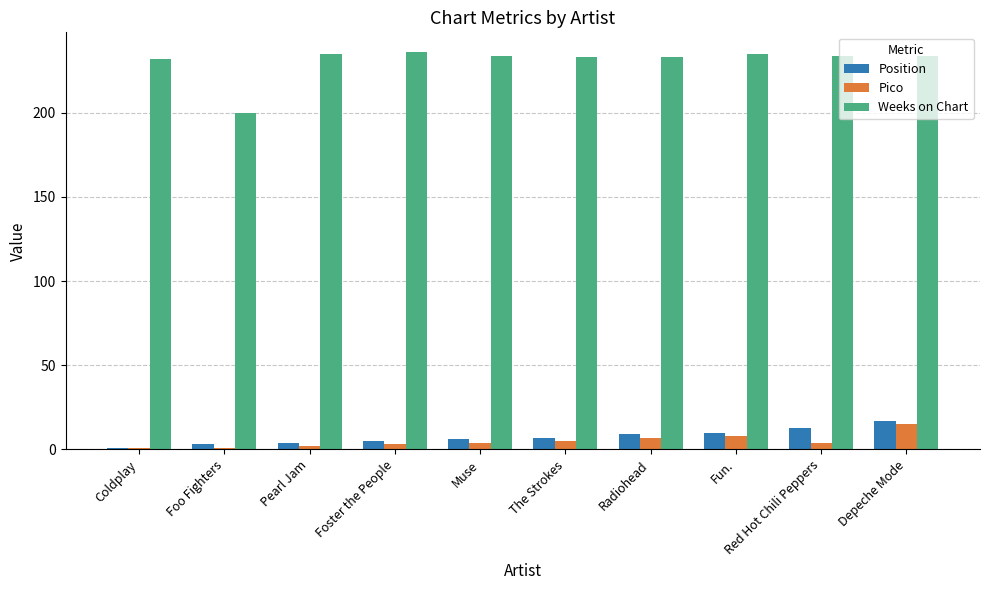

How many groups of bars are there?

10